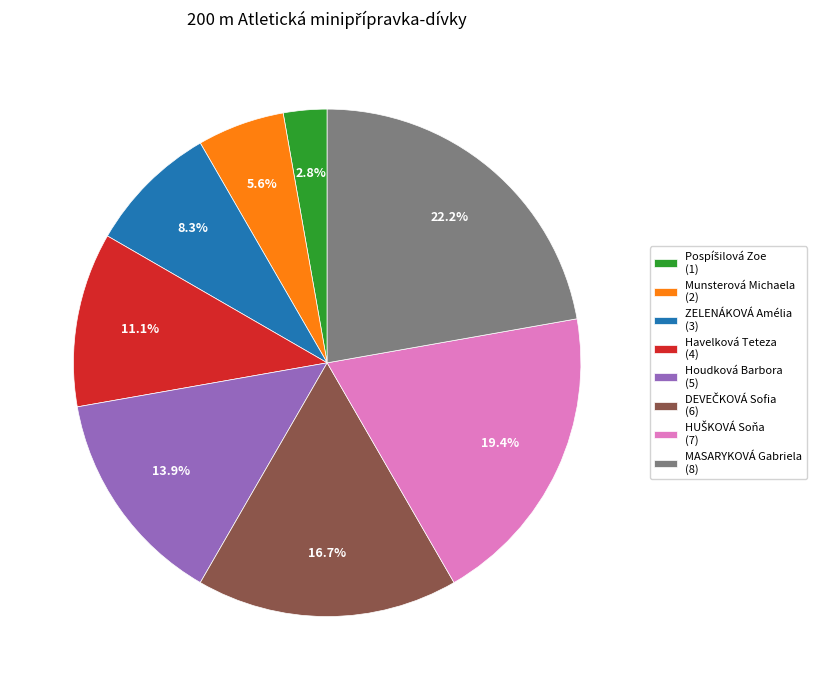

Does Houdková Barbora represent more than half of the total?

No